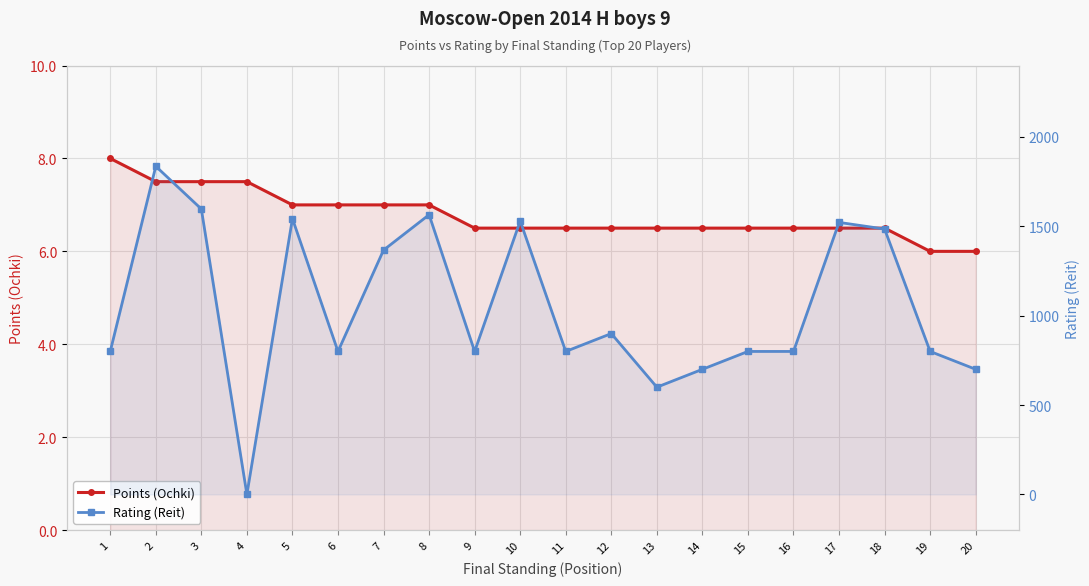

List the labels in order of Rating (Reit) value, smallest first.

4, 13, 14, 20, 1, 6, 9, 11, 15, 16, 19, 12, 7, 18, 17, 10, 5, 8, 3, 2